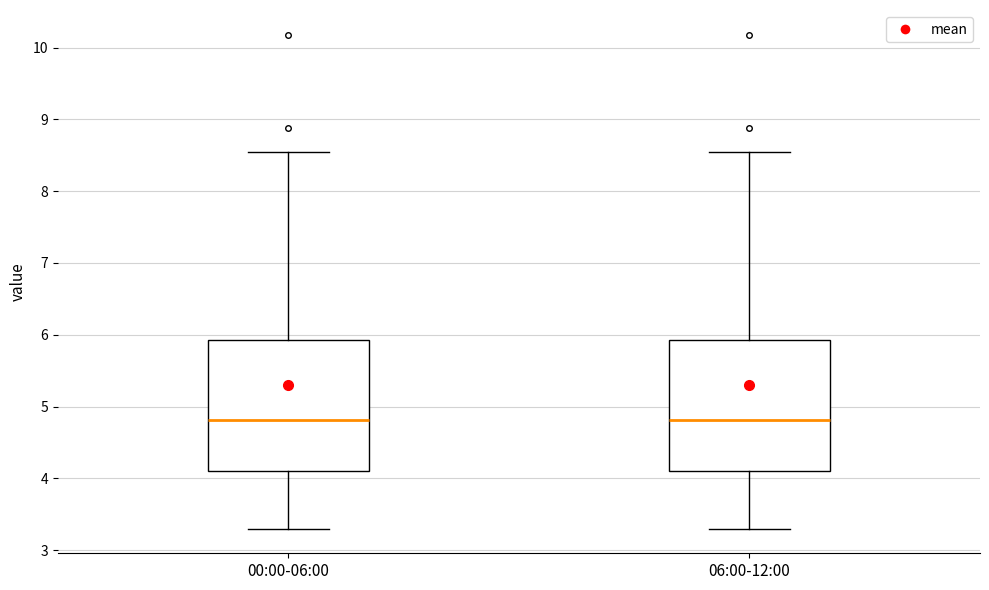

Reading left to right, transcribe this box plot: for each box, give where its median line is, the range the box spans, and where its two whiskers end, as read against the y-axis. The values are not printed on the chart, so give them approximately, as read against the axis.

00:00-06:00: median 4.8, box 4.1 to 5.9, whiskers 3.3 to 8.6
06:00-12:00: median 4.8, box 4.1 to 5.9, whiskers 3.3 to 8.6